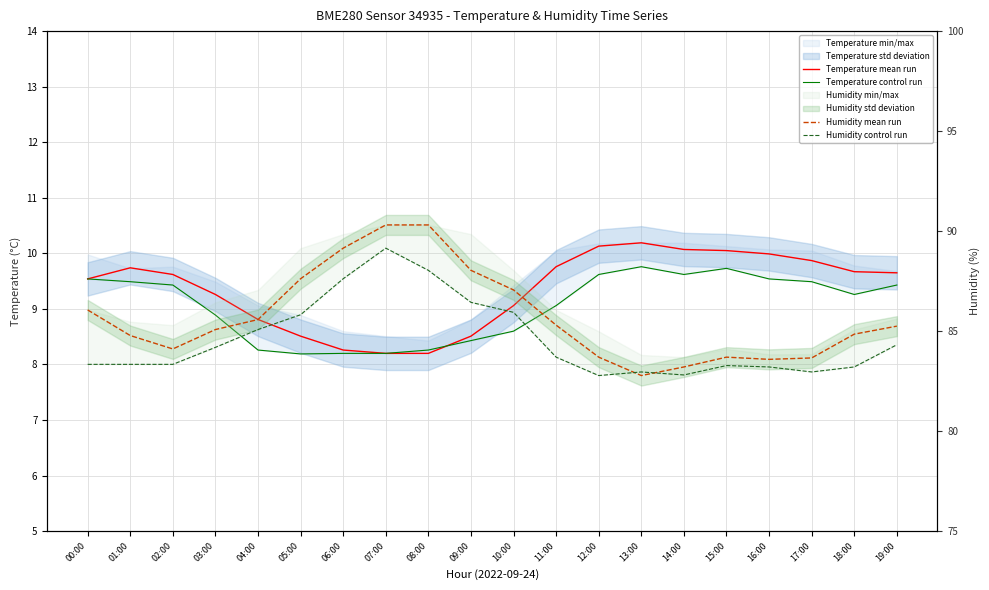

Is this an area chart (filled region under the line)?

No